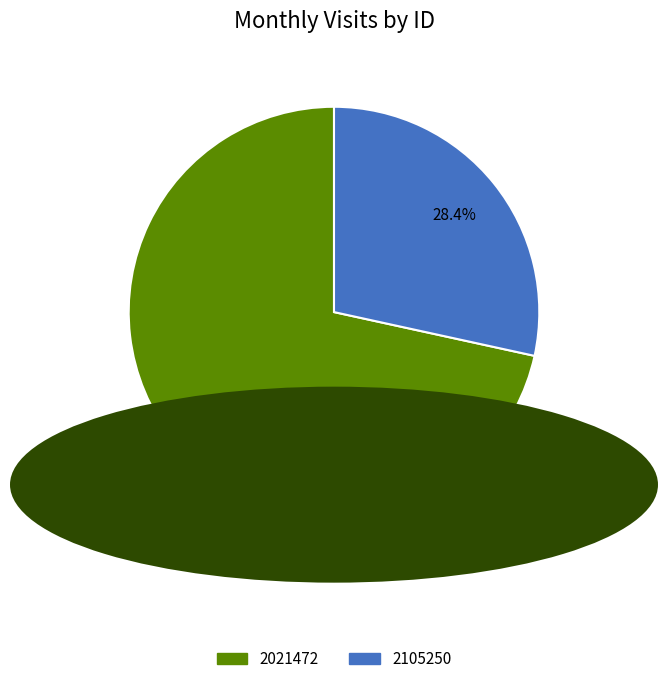

True or false: 2105250 accounts for 28% of the total.

True